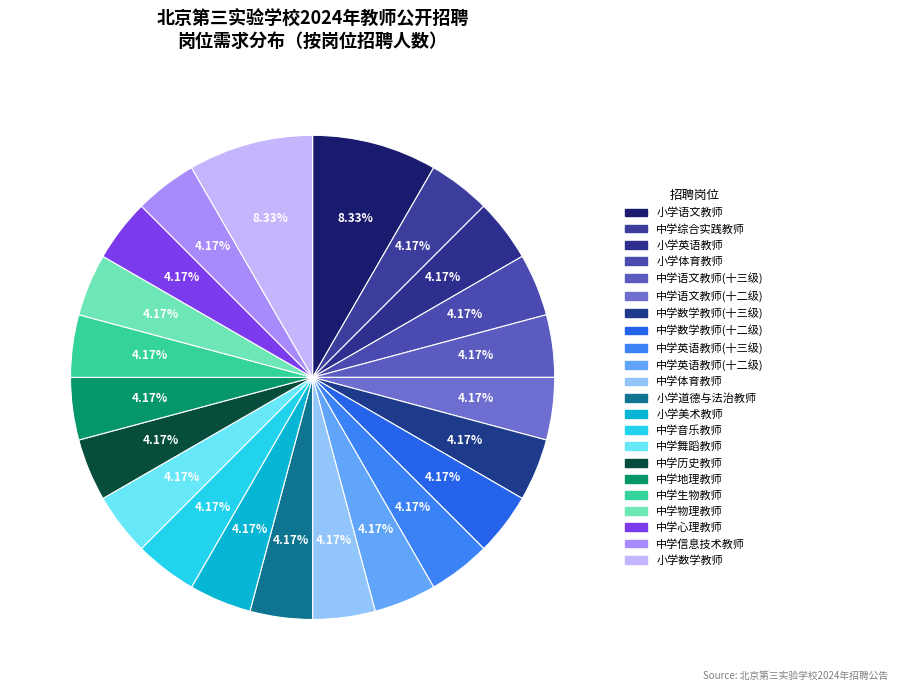

To the nearest percent, what percentage of the pie is 中学语文教师(十二级)?

4%